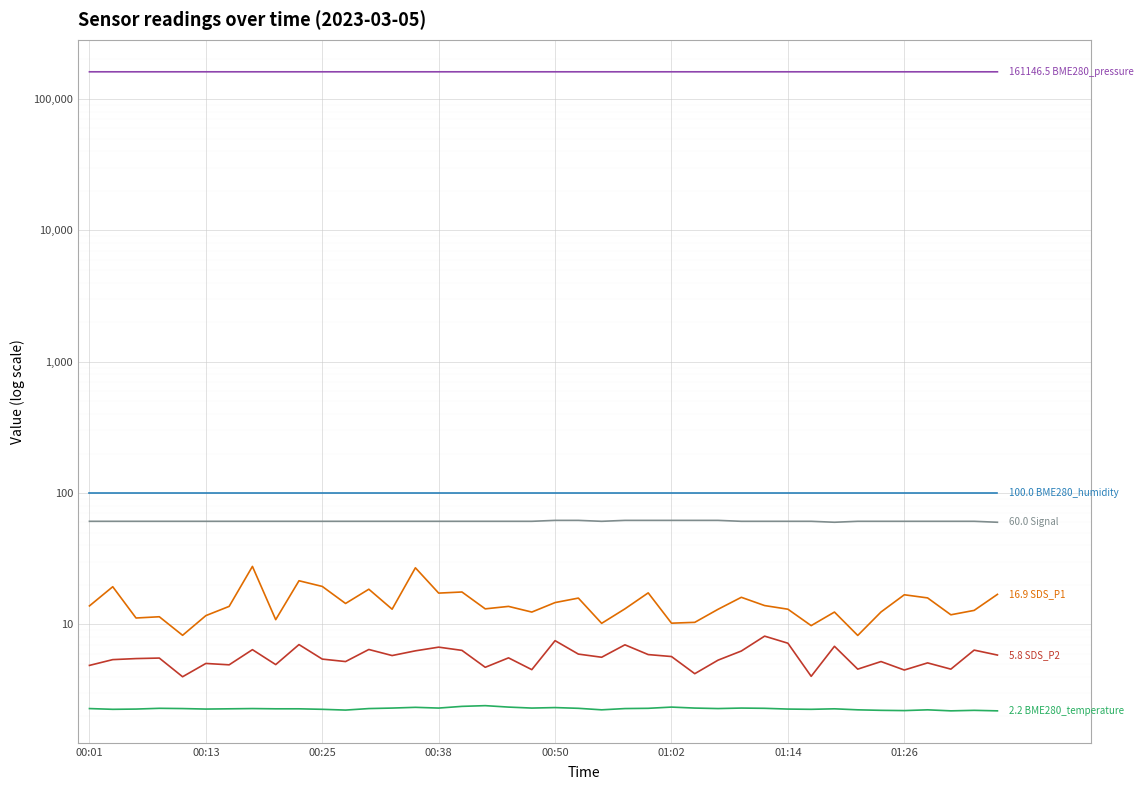

How many data points does each series have?

40